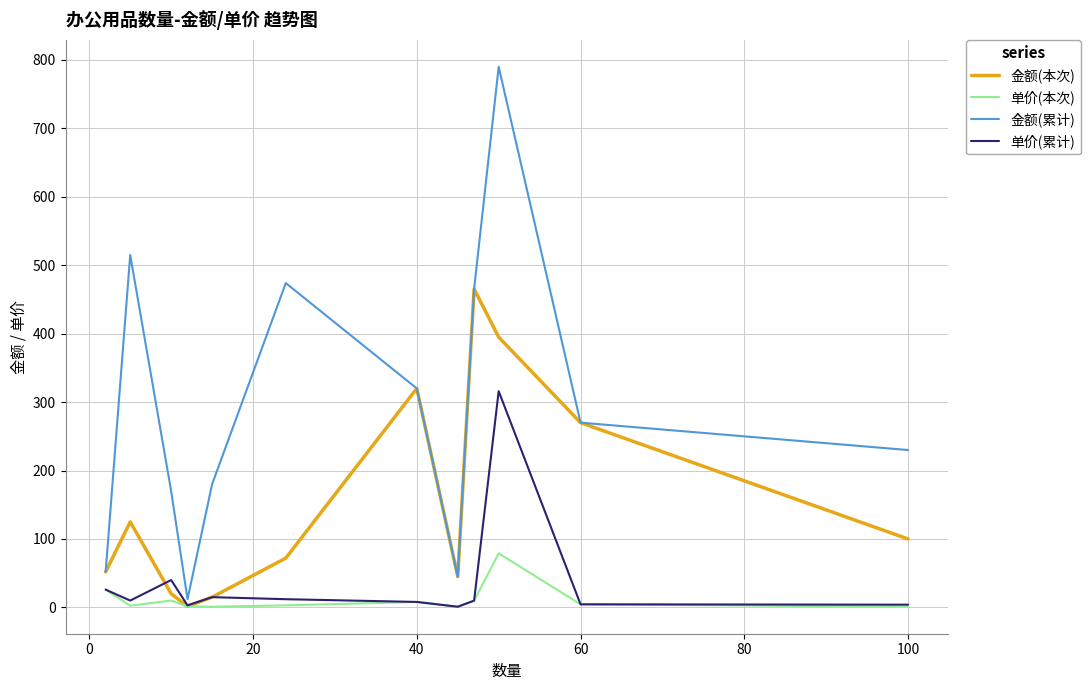

Does the chart display data point markers on the line(s)?

No